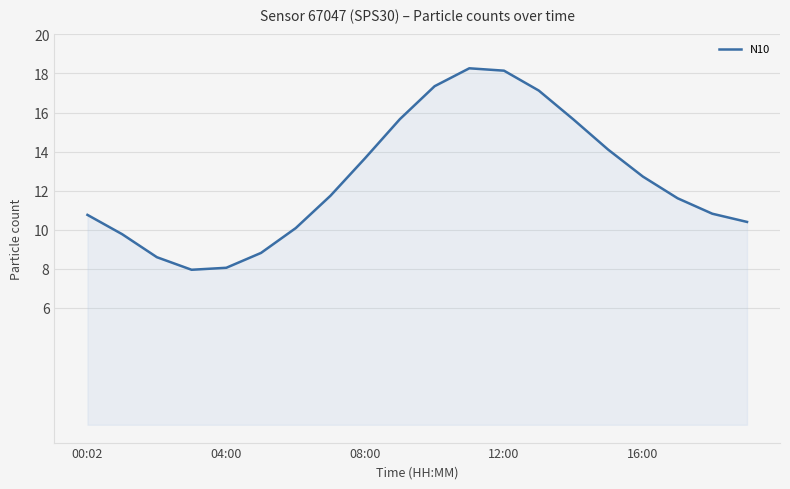

How many lines are shown in the chart?

1